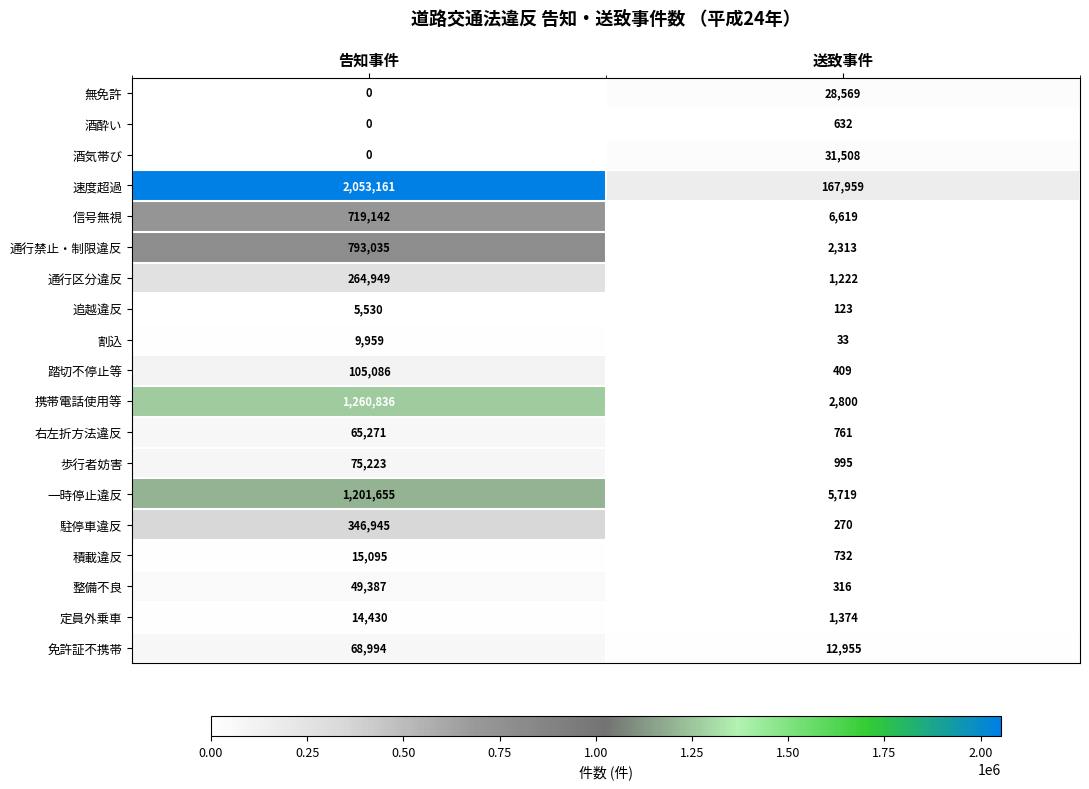

Where is 酒酔い nearest to the value 316?

告知事件